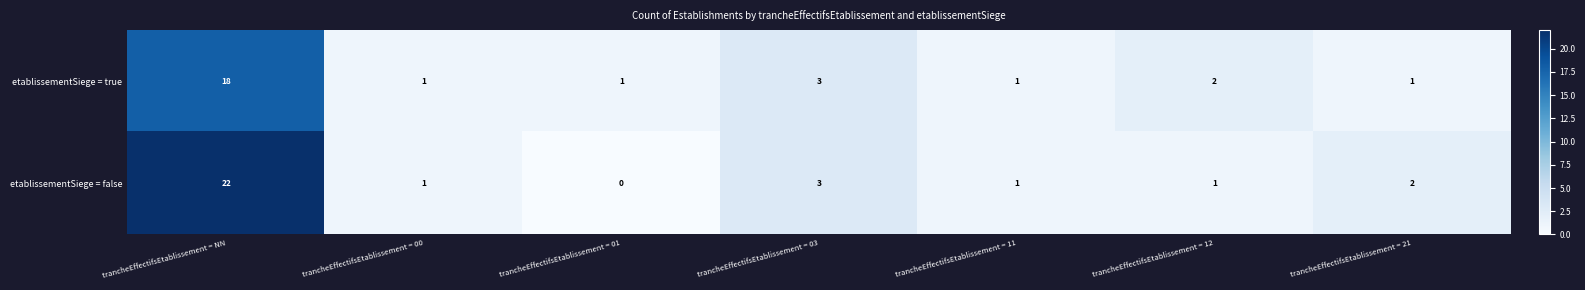

The value of etablissementSiege = false at trancheEffectifsEtablissement = 01 is 0. True or false?

True